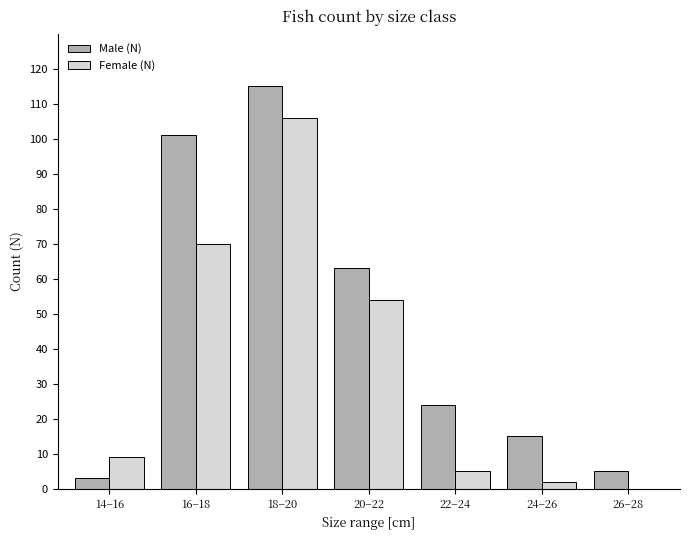

Which series has the largest total across all categories?

Male (N)